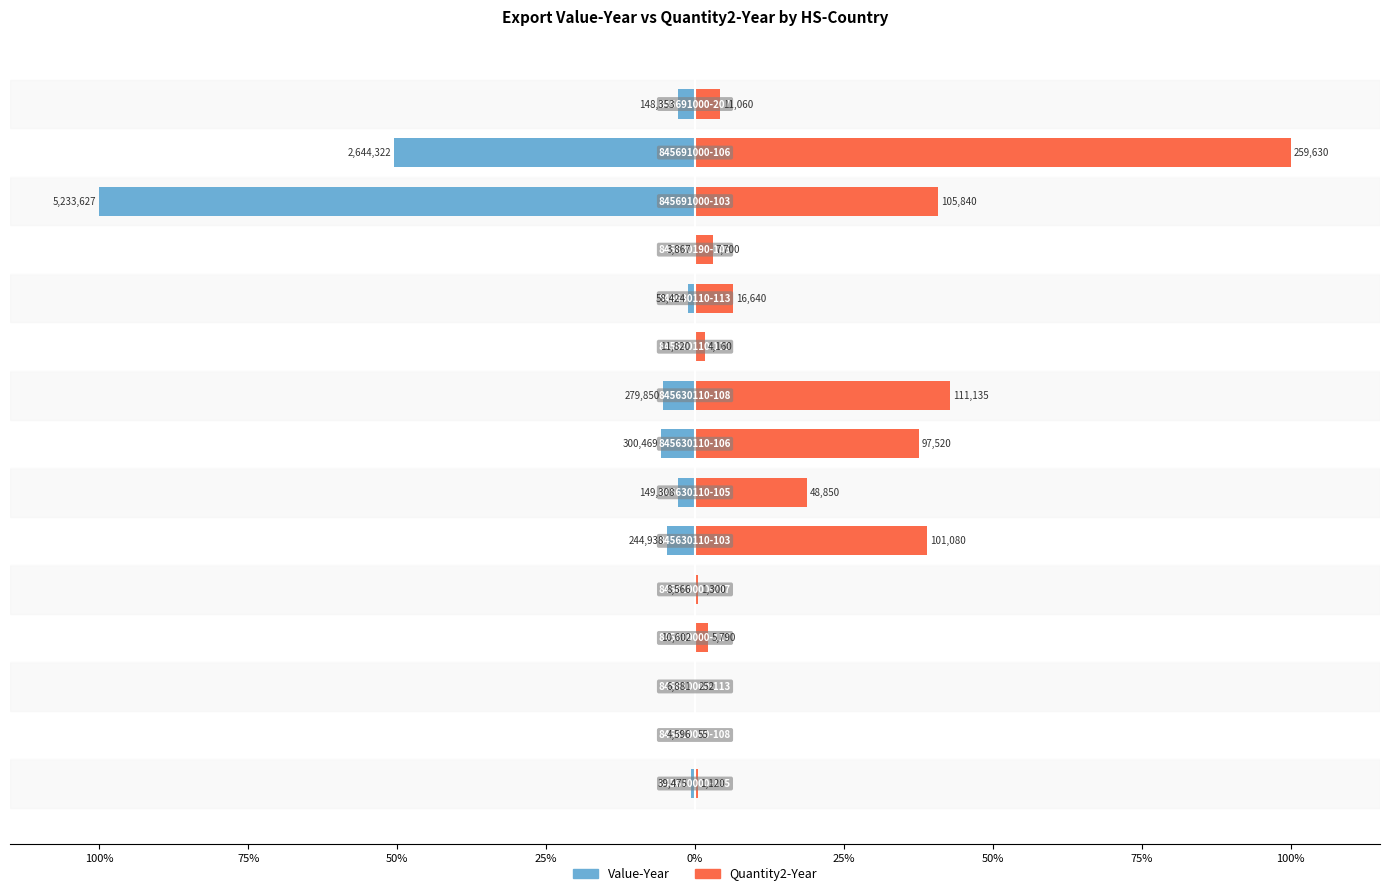

What is the value of the Quantity2-Year bar at the 15th from the left?

4.3